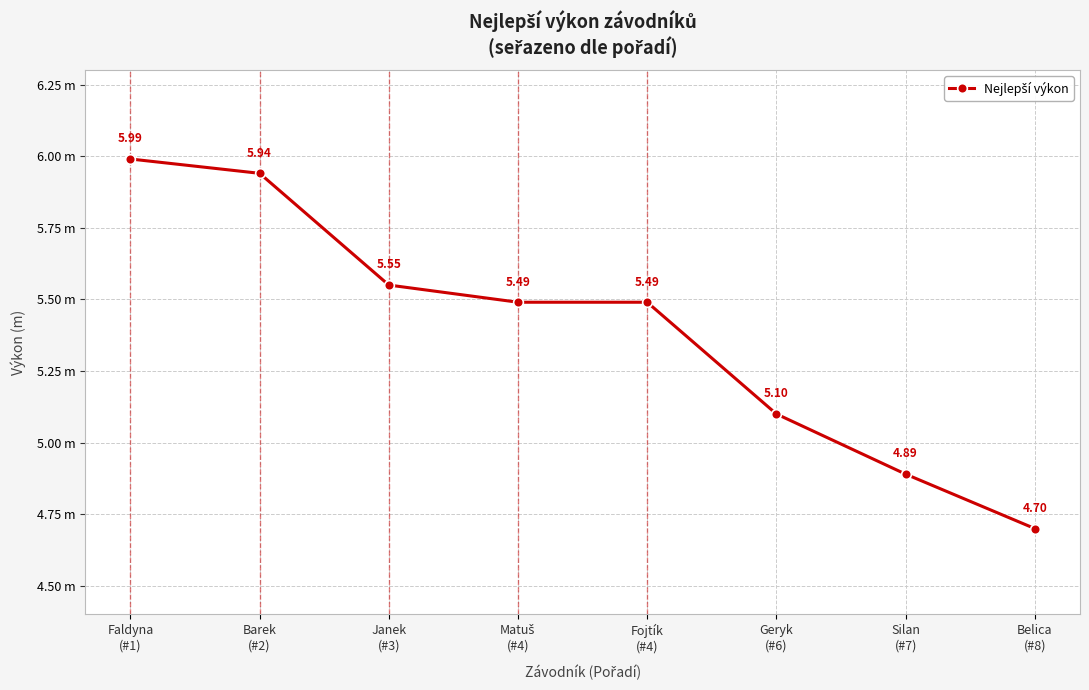

The chart shows a value of 10.4 at Barek
(#2). True or false?

False